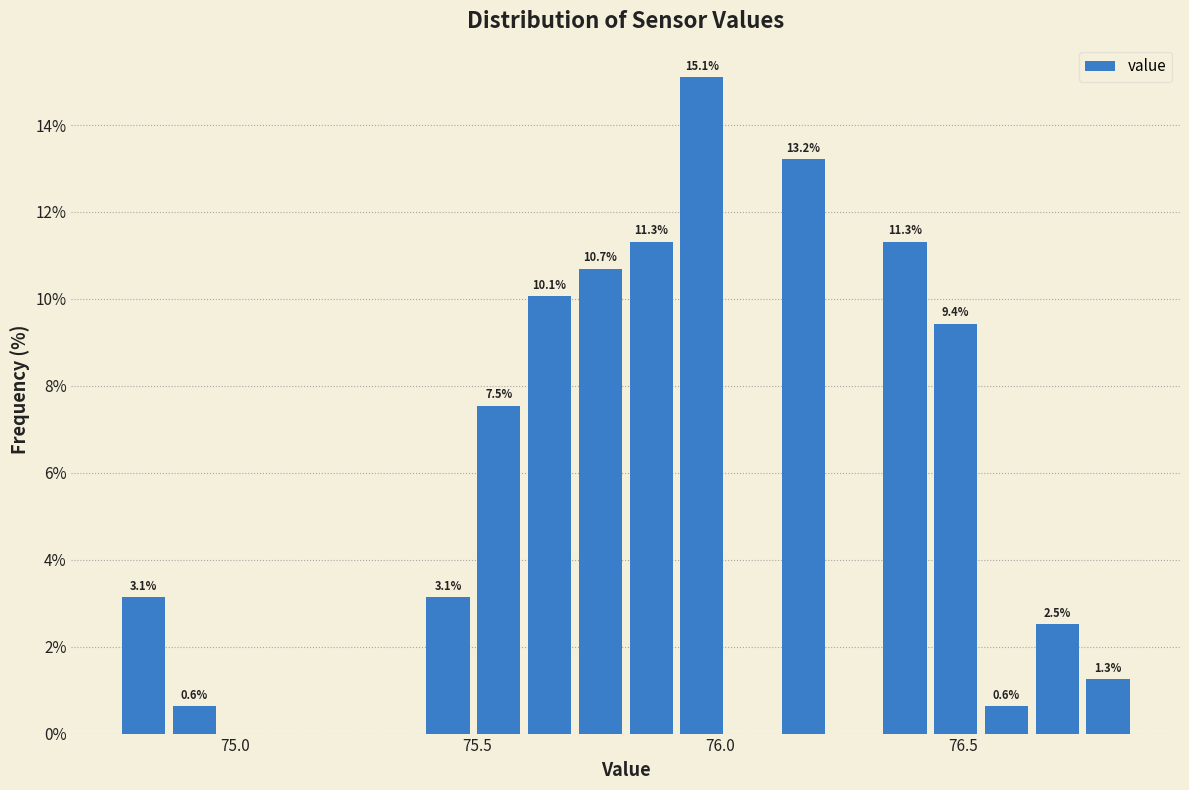

Read against the x-axis, roughly where is the centre of the tallest bar?

75.95